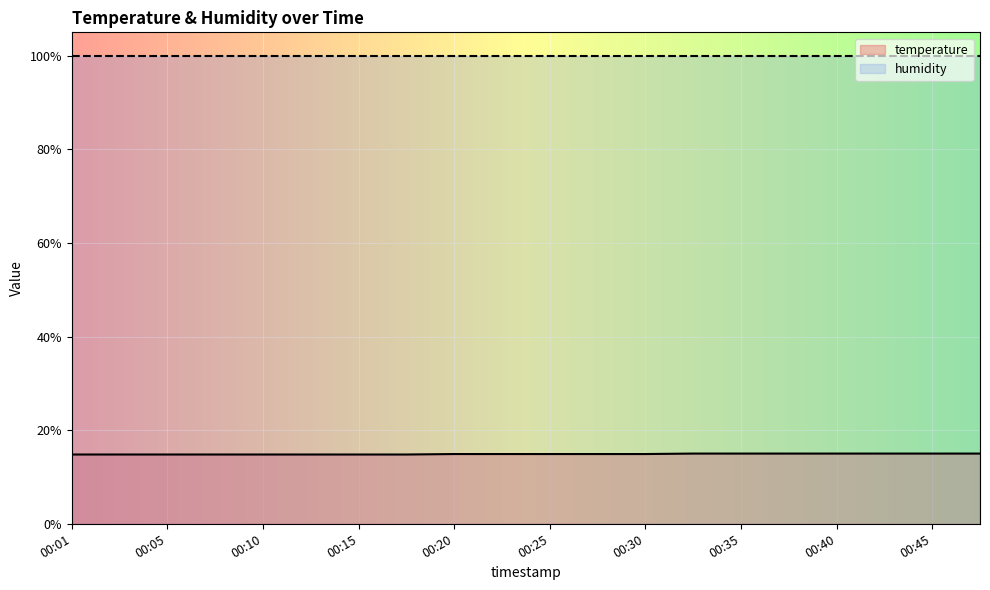

List the labels in order of value, largest first.

00:32, 00:35, 00:37, 00:40, 00:42, 00:45, 00:47, 00:20, 00:23, 00:25, 00:28, 00:30, 00:01, 00:03, 00:05, 00:08, 00:10, 00:13, 00:15, 00:18